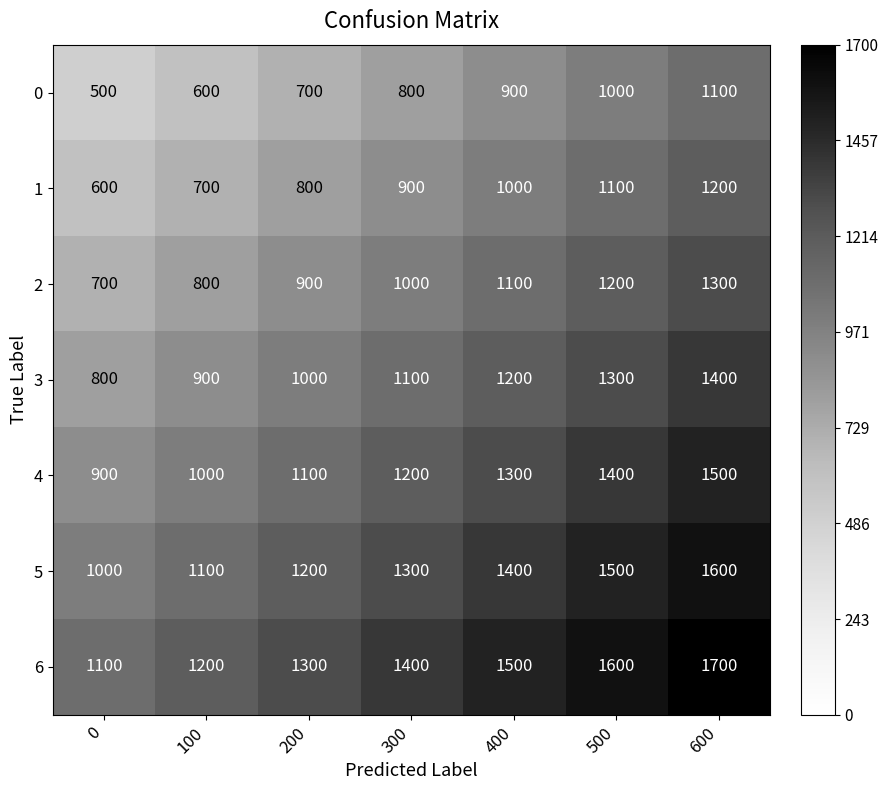

At which label is 5 closest to 1300?

300